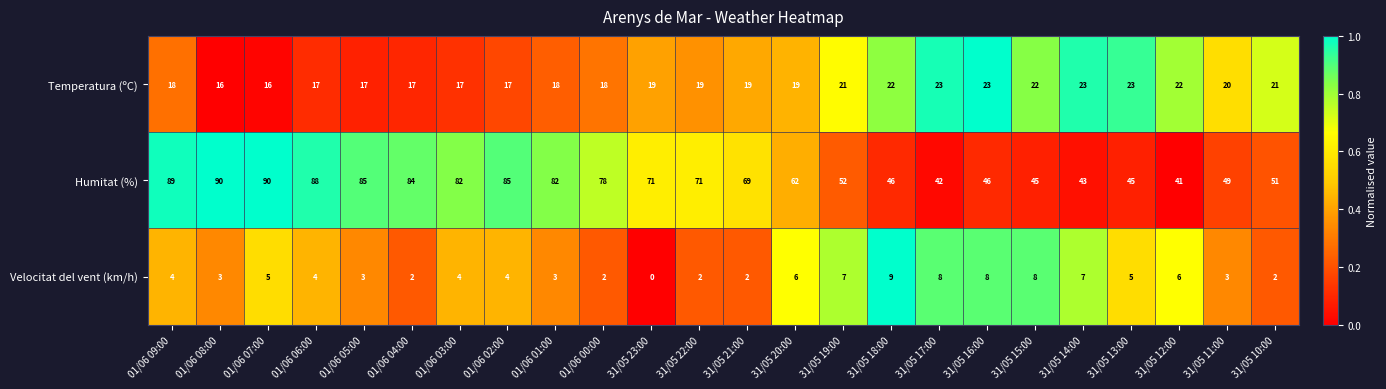

Which label corresponds to the smallest value in the chart?

31/05 23:00